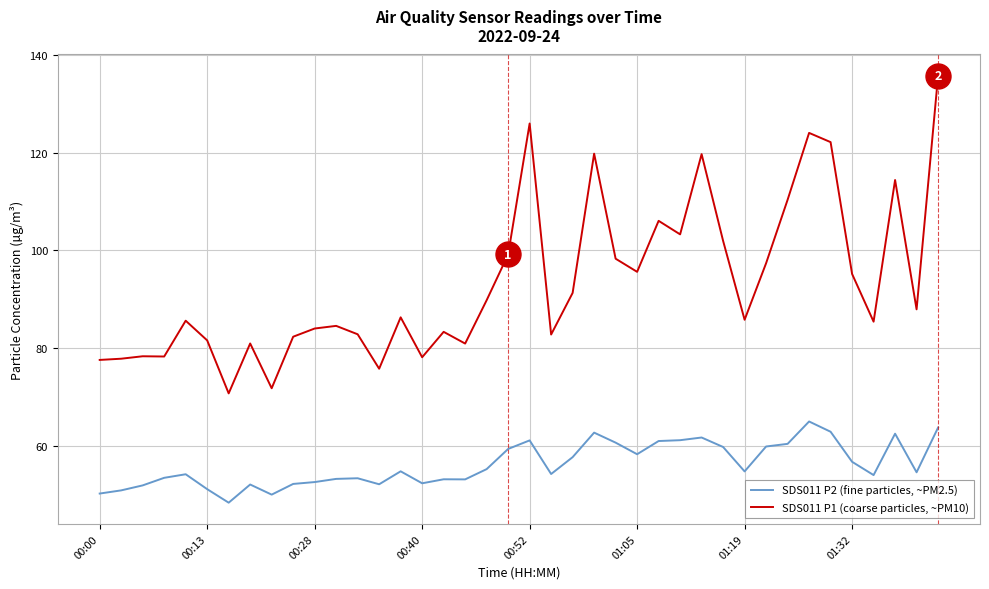

What is the difference between the maximum and minimum values in the SDS011 P2 (fine particles, ~PM2.5) series?

16.6